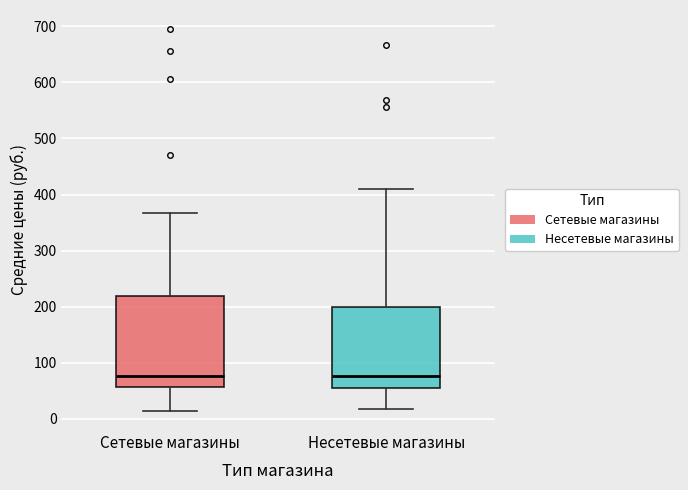

Where is the lower edge of the box for Сетевые магазины on the y-axis? The values are not printed on the chart, so give them approximately, as read against the axis.

60